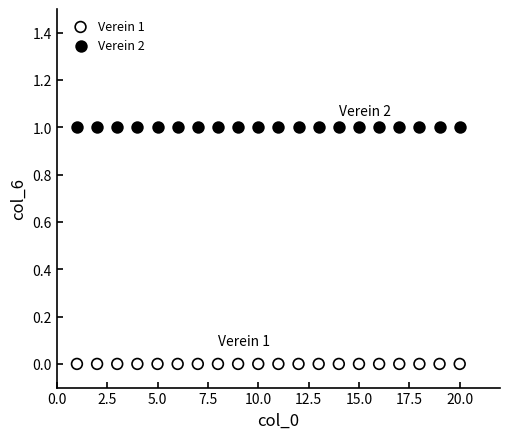

Which series contains the lowest Y value?

Verein 1